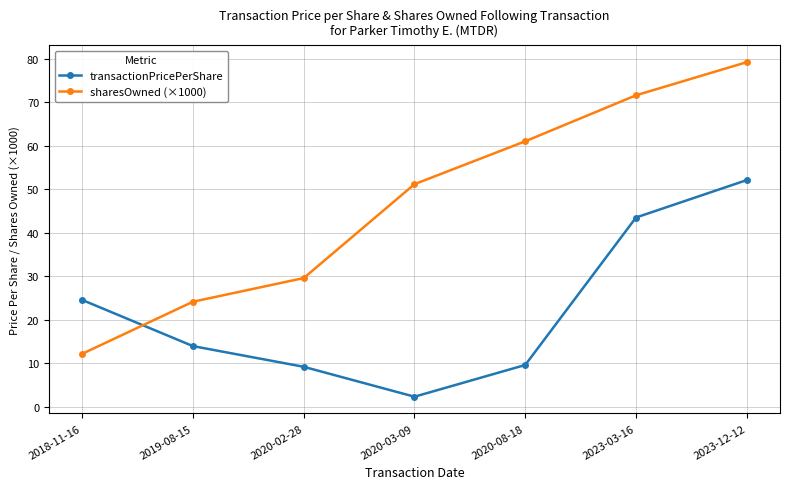

At which category is the sum across all series the highest?

2023-12-12